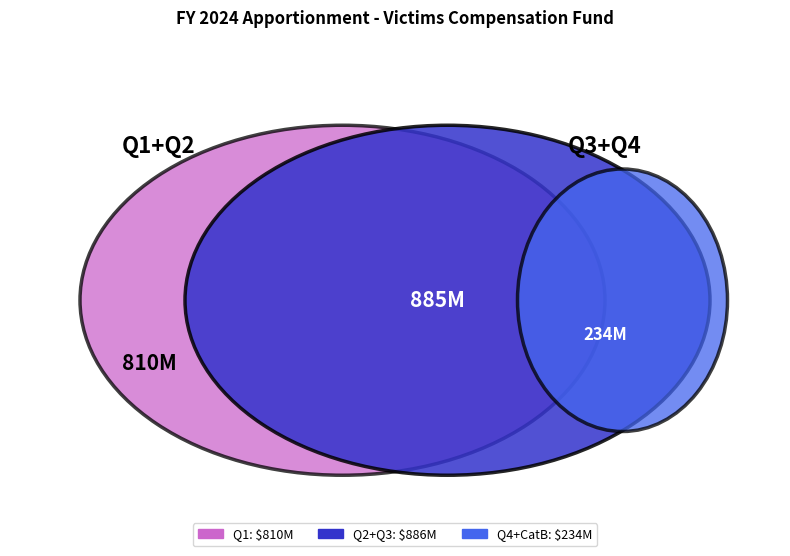

Is there any slice that represents more than half of the pie?

No